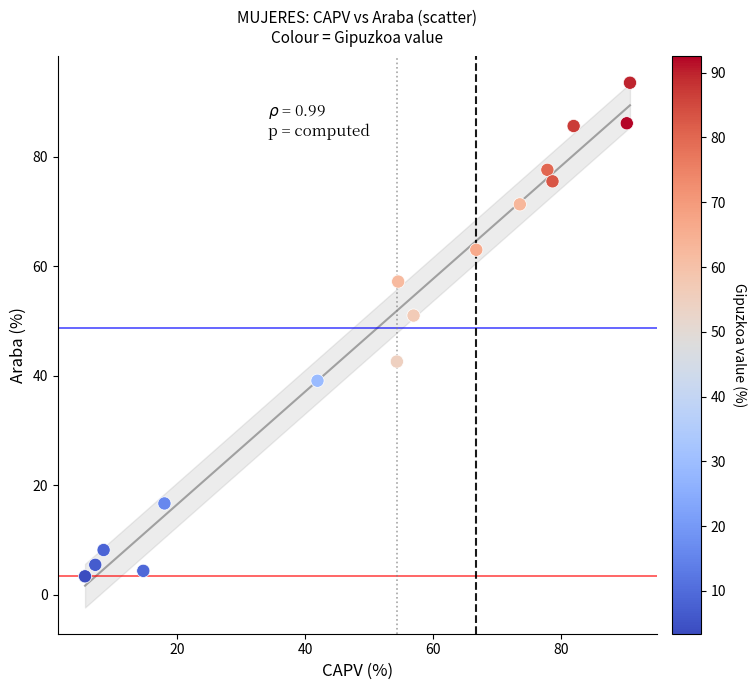

What Y value in the scatter plot is closest to 48?

51.0